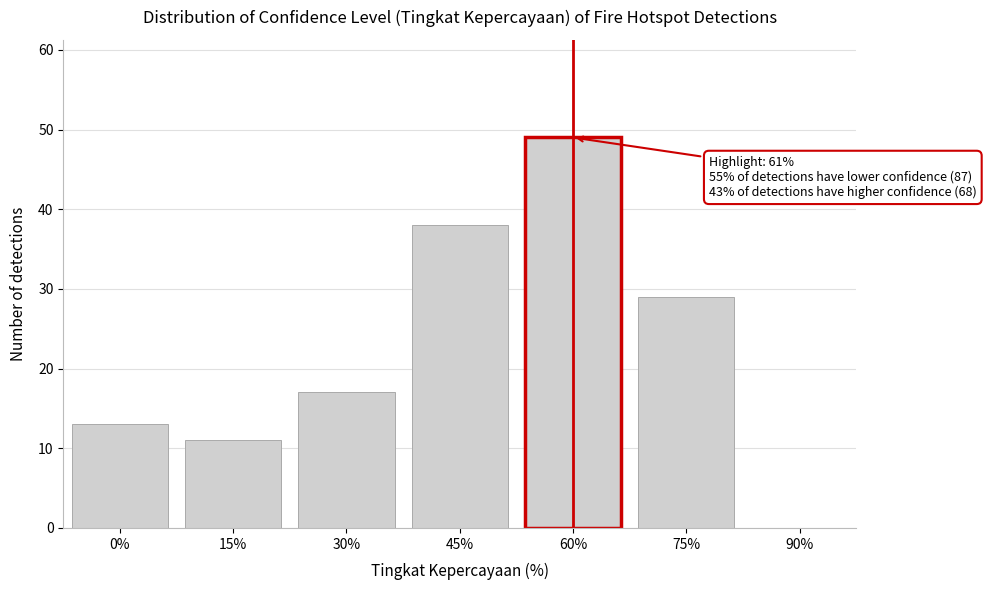

Reading right to left, extract all data points from this chart.

90%=0	75%=29	60%=49	45%=38	30%=17	15%=11	0%=13